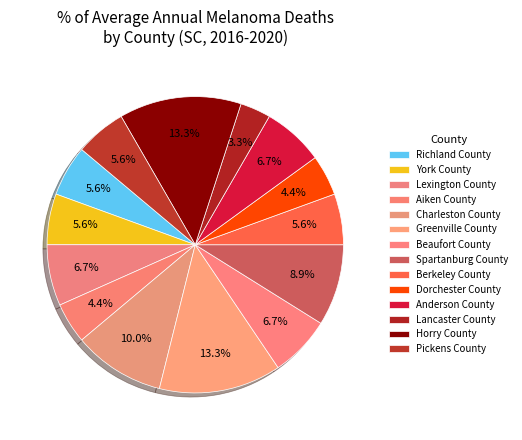

Is there any slice that represents more than half of the pie?

No